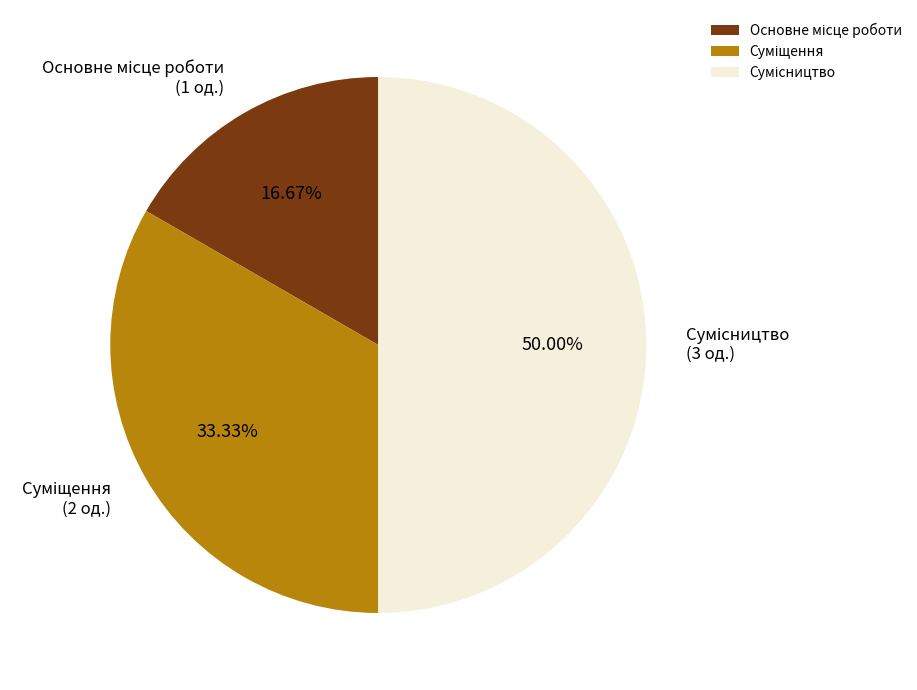

Count the number of slices in the pie.

3